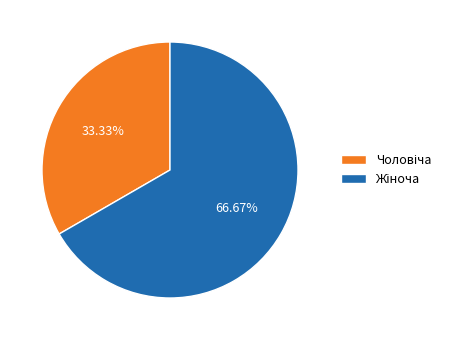

Is there a majority slice in this chart?

Yes